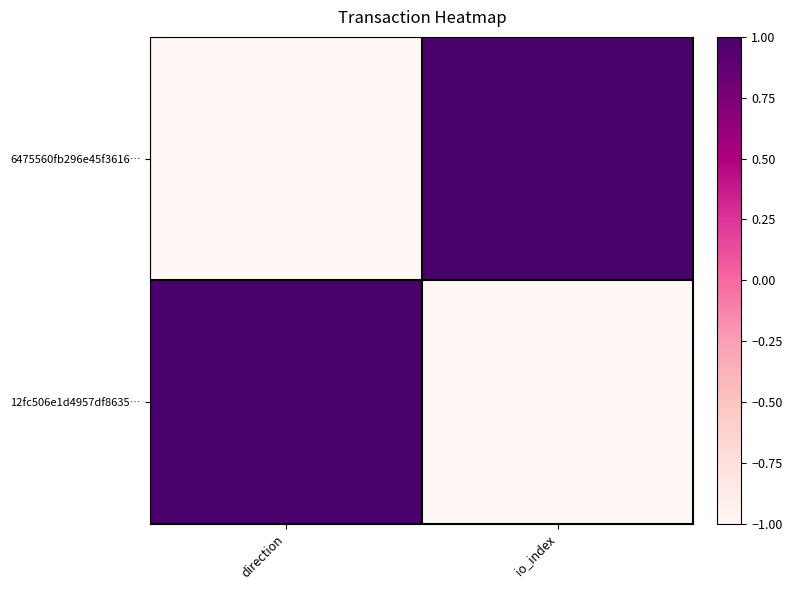

Reading right to left, transcribe all the data shown in this chart.

6475560fb296e45f3616…: io_index=1	direction=-1
12fc506e1d4957df8635…: io_index=-1	direction=1